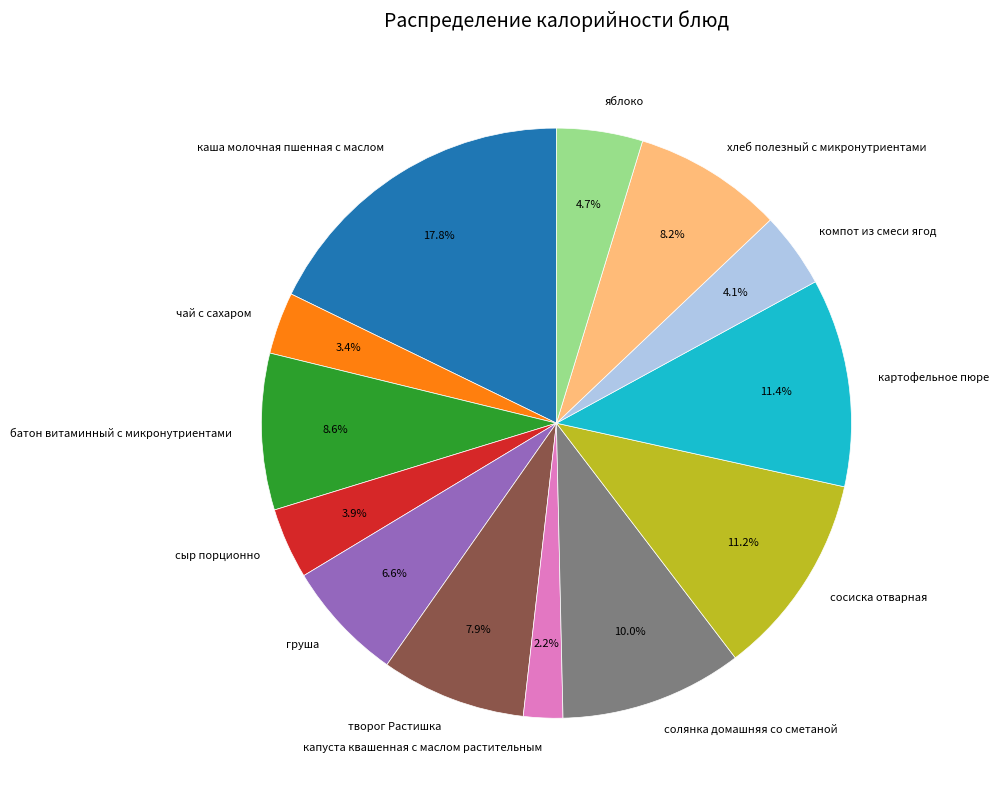

What is the ratio of the value at капуста квашенная с маслом растительным to the value at творог Растишка?

0.3